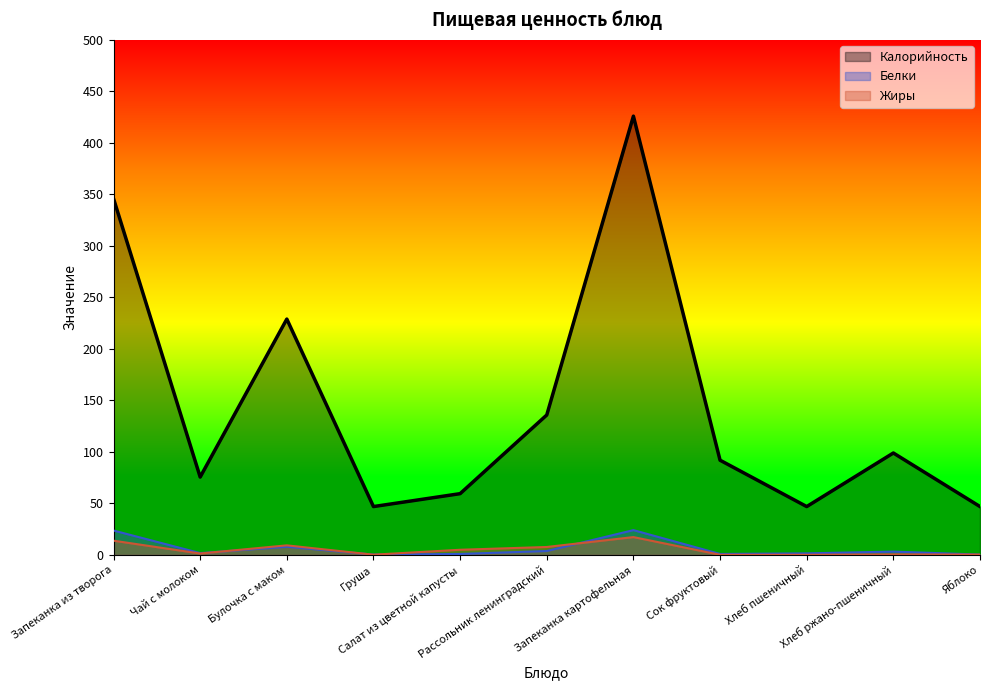

At which category does Калорийность reach its first local valley?

Чай с молоком